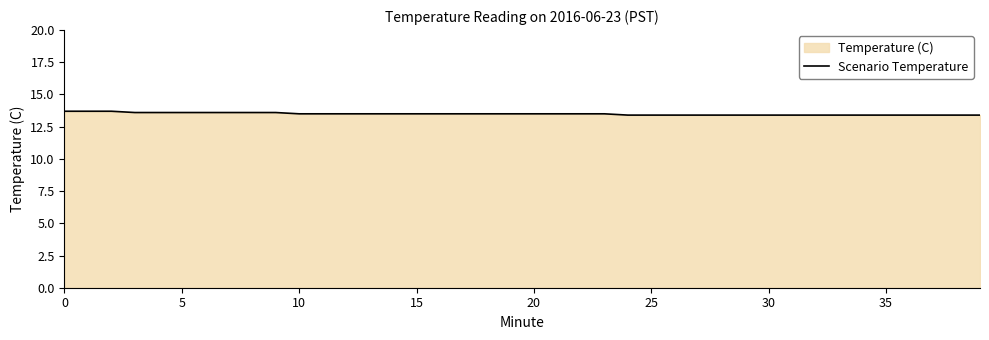

The value at 9 is 13.6. True or false?

True